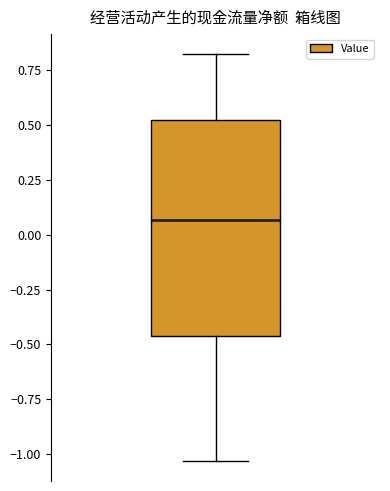

Transcribe this box plot: give where the median line is, the range the box spans, and where the two whiskers end, as read against the y-axis. The values are not printed on the chart, so give them approximately, as read against the axis.

median 0.05, box -0.45 to 0.50, whiskers -1.05 to 0.80